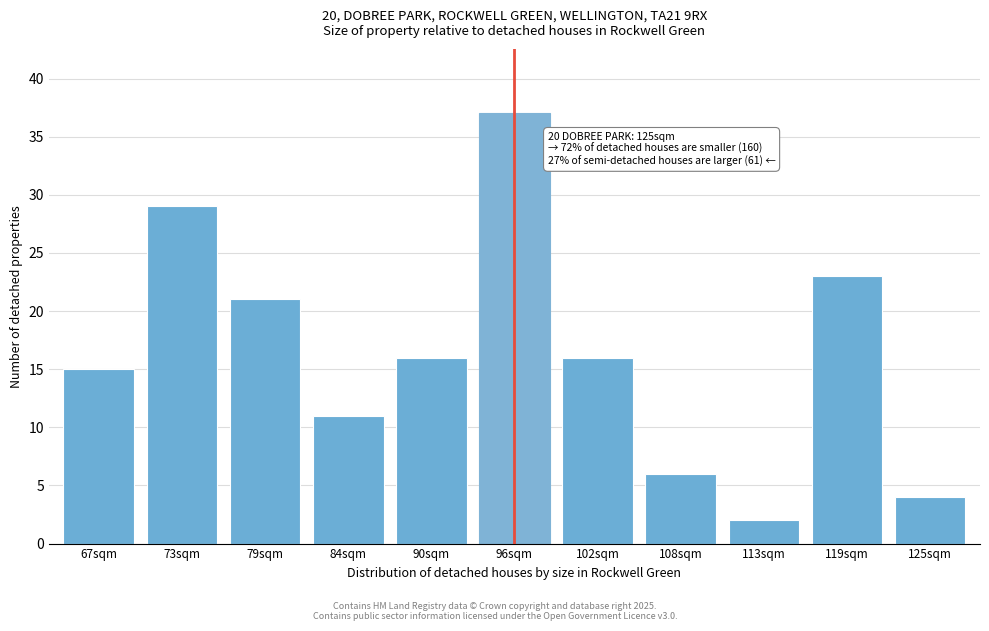

Reading left to right, what are all the values shown in this chart?

67sqm=15	73sqm=29	79sqm=21	84sqm=11	90sqm=16	96sqm=37	102sqm=16	108sqm=6	113sqm=2	119sqm=23	125sqm=4